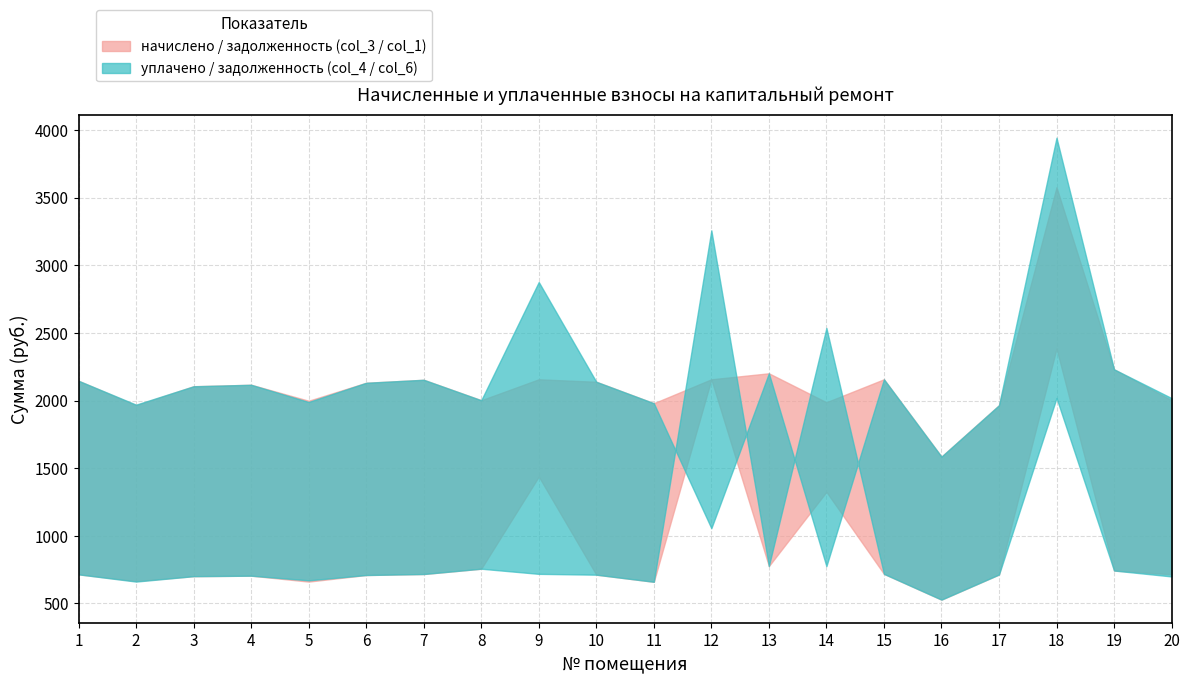

The задолженность (col_1) series shows 560.1 at 12. True or false?

False